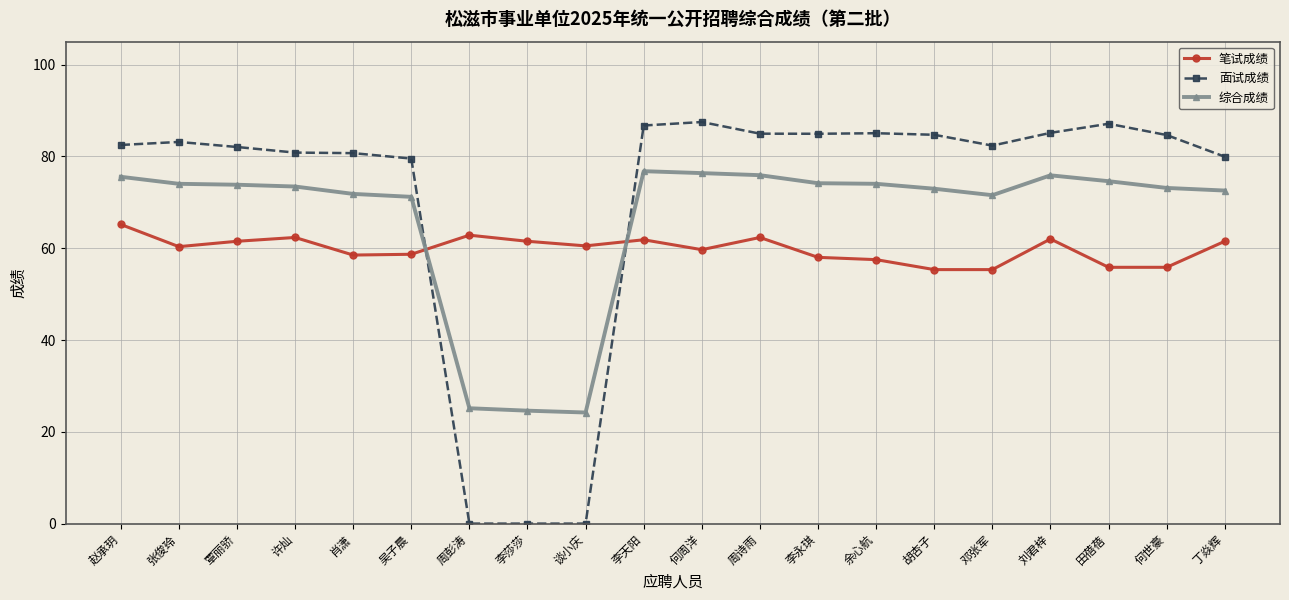

What is the difference between the highest and lowest values at 覃丽骄?

20.5